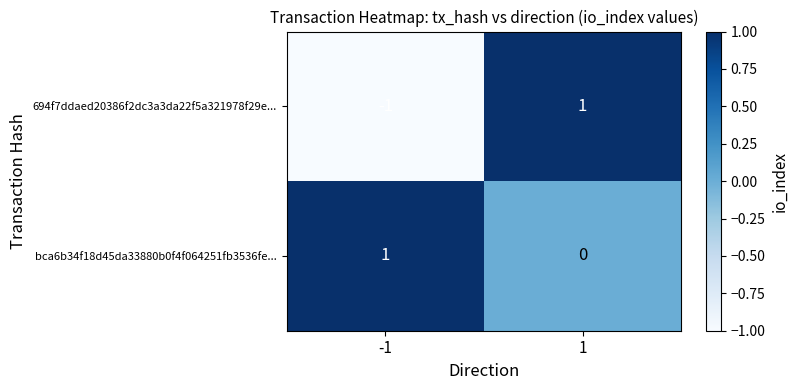

Which series changed the most between -1 and 1?

694f7ddaed20386f2dc3a3da22f5a321978f29e...